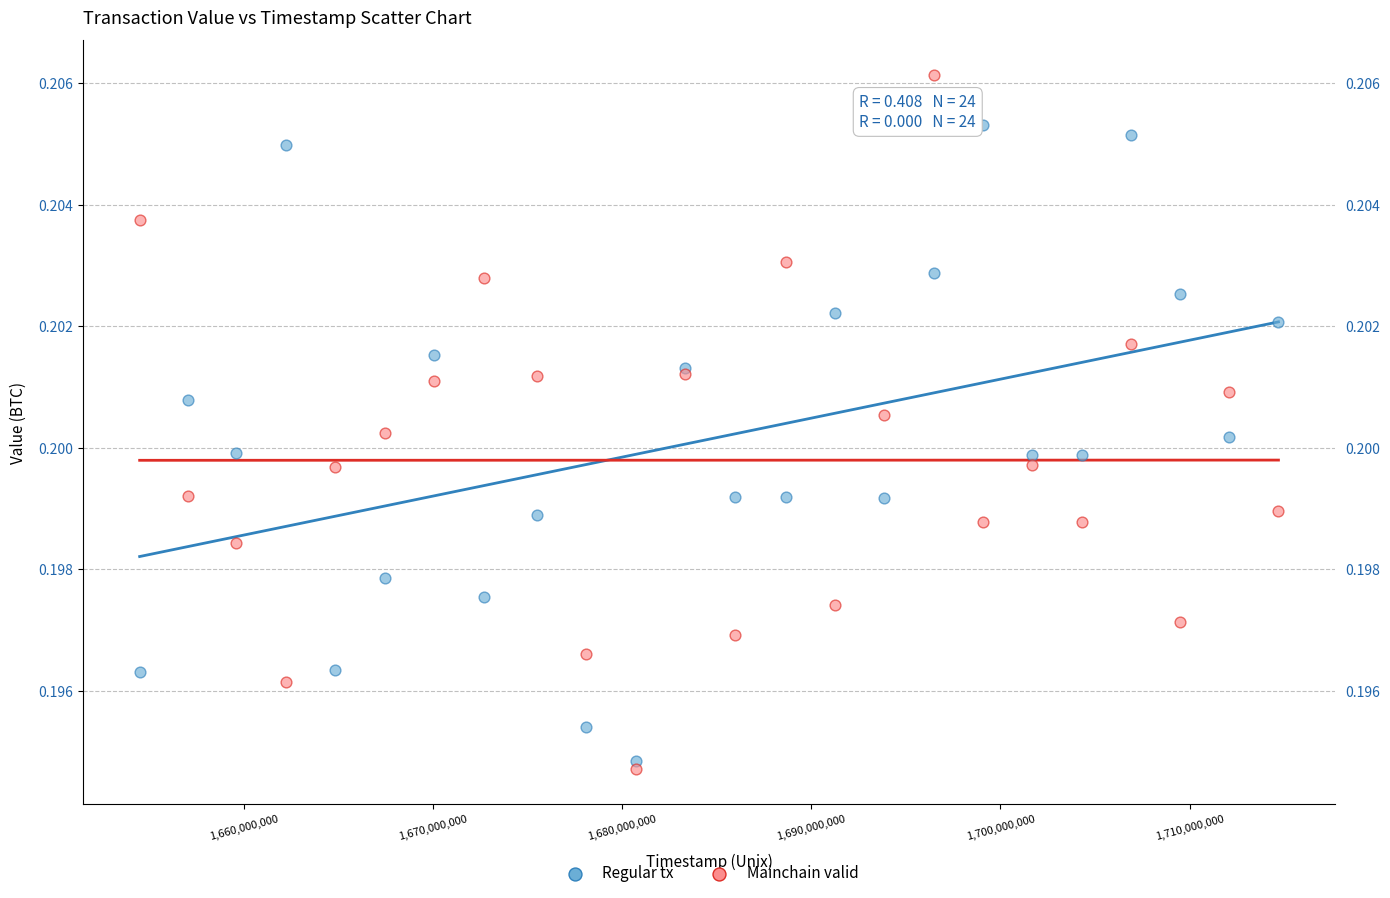

Which series contains the highest Y value?

Mainchain valid